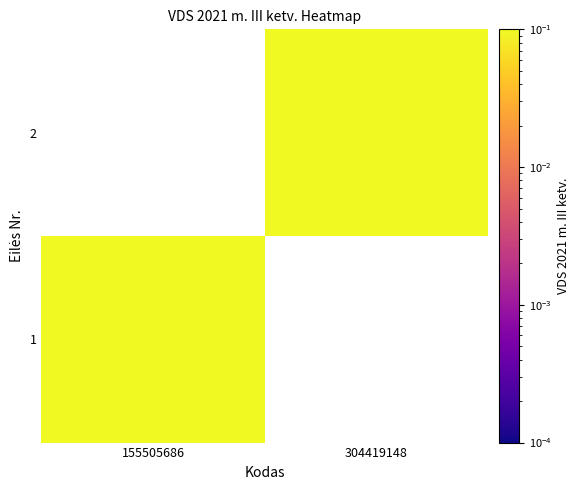

What is the smallest value displayed?

0.2